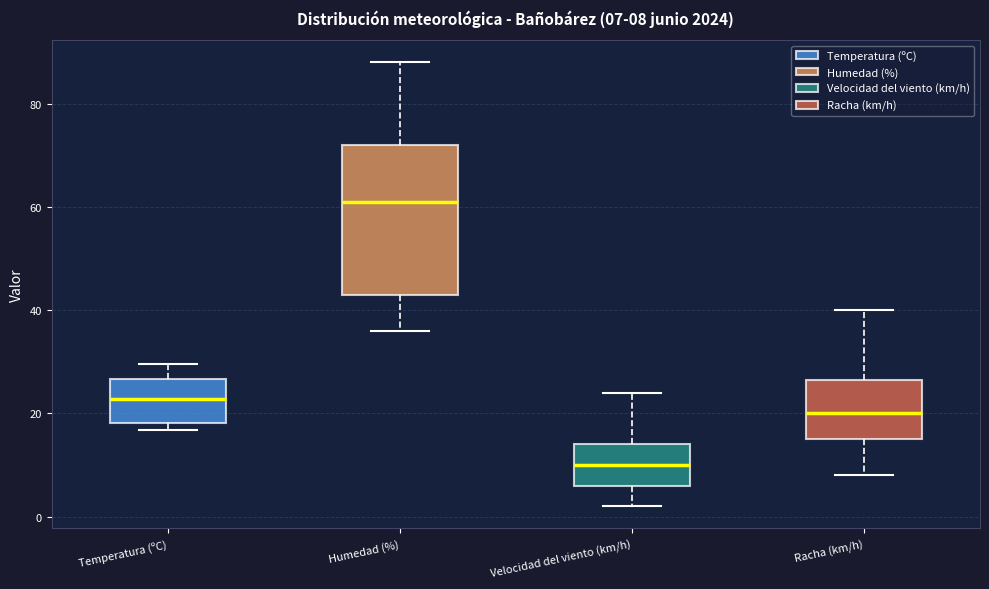

Which box's median line is the highest?

Humedad (%)